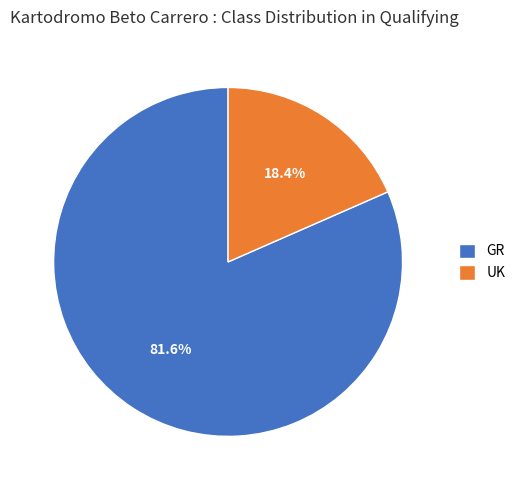

Does UK account for over 50% of the chart?

No